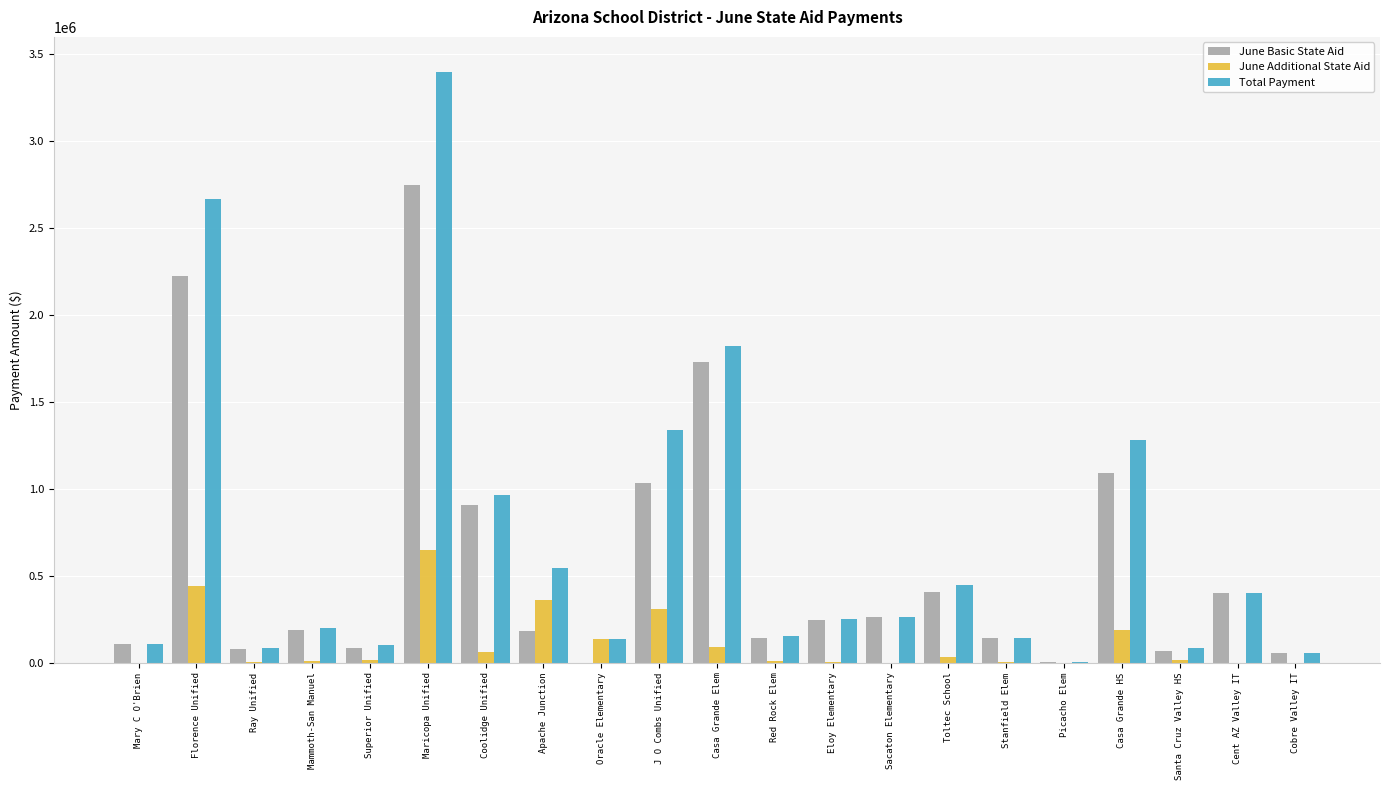

Are the bars grouped side by side (vs. stacked)?

Yes